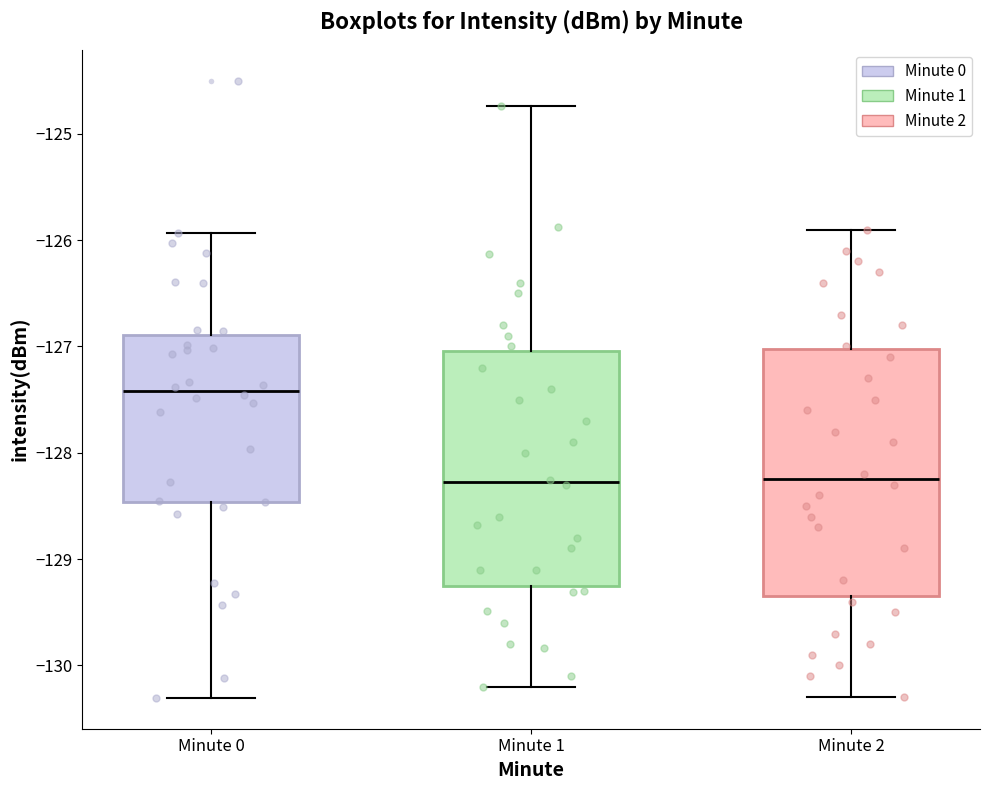

Reading left to right, read every box against the y-axis: the position of its median line, the range the box covers, and the ends of its whiskers. The values are not printed on the chart, so give them approximately, as read against the axis.

Minute 0: median -127.4, box -128.5 to -126.9, whiskers -130.3 to -125.9
Minute 1: median -128.3, box -129.3 to -127.0, whiskers -130.2 to -124.7
Minute 2: median -128.2, box -129.3 to -127.0, whiskers -130.3 to -125.9